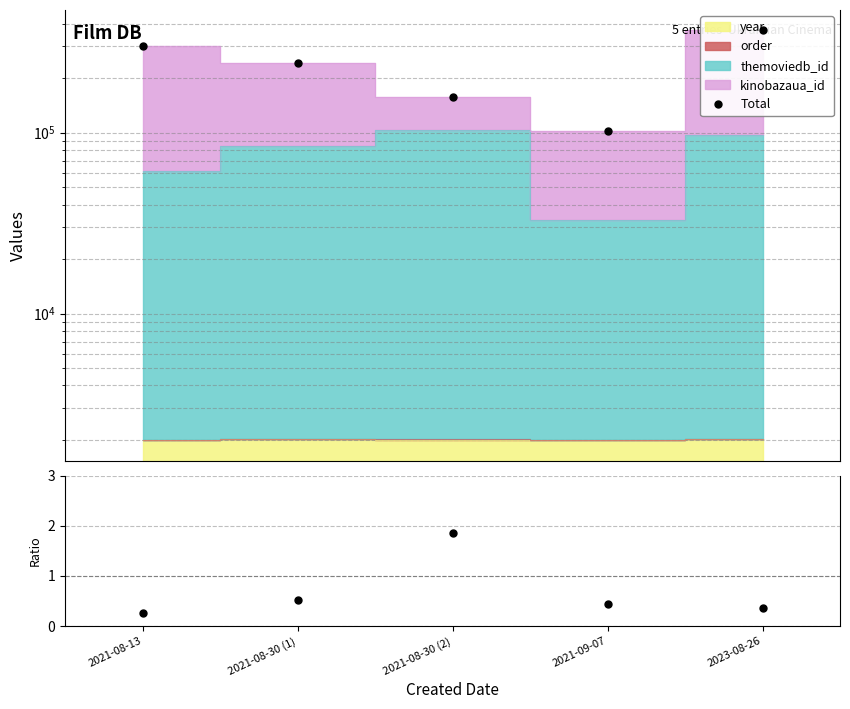

True or false: themoviedb_id / kinobazaua_id and Total cross at least once.

False